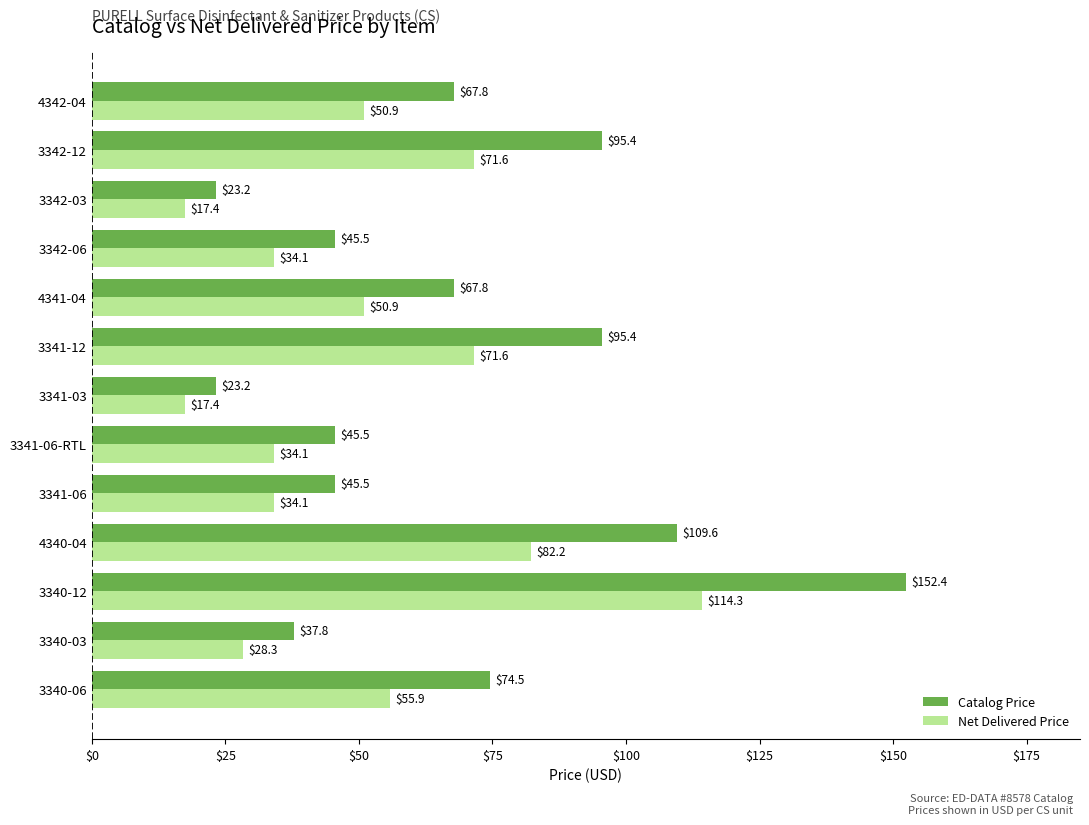

What is the sum of the Net Delivered Price values at 3341-03 and 3341-06?

51.5